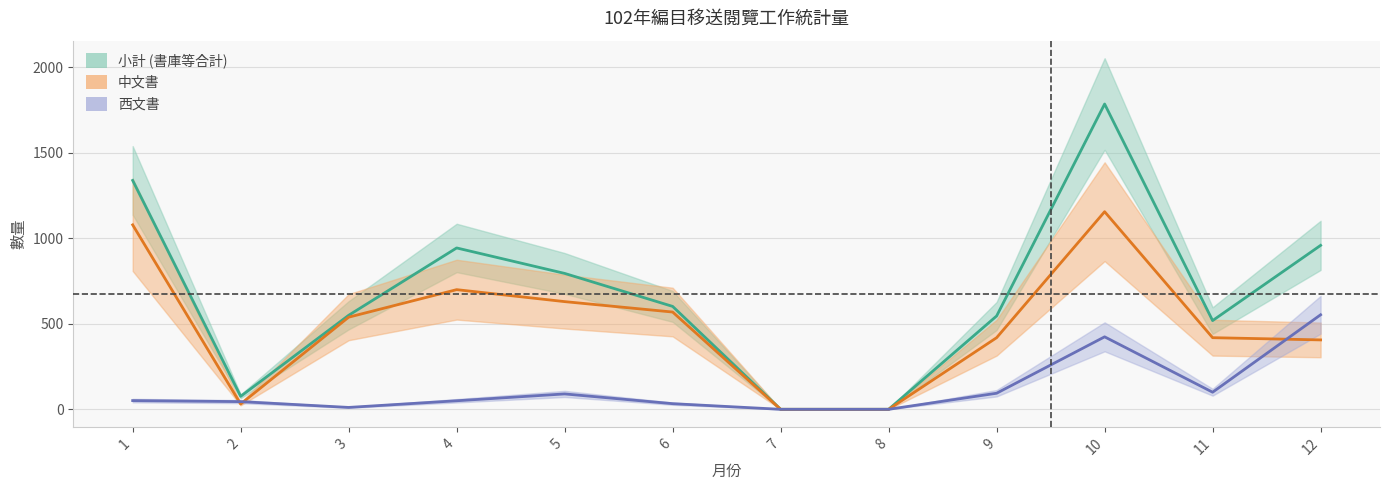

What are all the series names shown in the legend?

小計, 中文書, 西文書